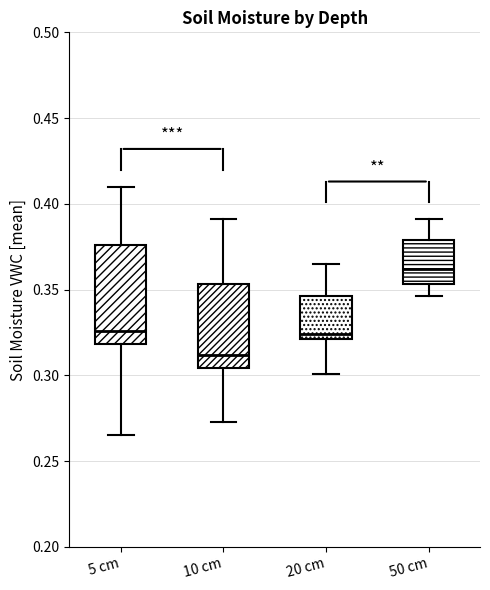

Reading left to right, transcribe this box plot: for each box, give where its median line is, the range the box spans, and where its two whiskers end, as read against the y-axis. The values are not printed on the chart, so give them approximately, as read against the axis.

5 cm: median 0.325, box 0.320 to 0.375, whiskers 0.265 to 0.410
10 cm: median 0.310, box 0.305 to 0.355, whiskers 0.275 to 0.390
20 cm: median 0.325, box 0.320 to 0.345, whiskers 0.300 to 0.365
50 cm: median 0.360, box 0.355 to 0.380, whiskers 0.345 to 0.390